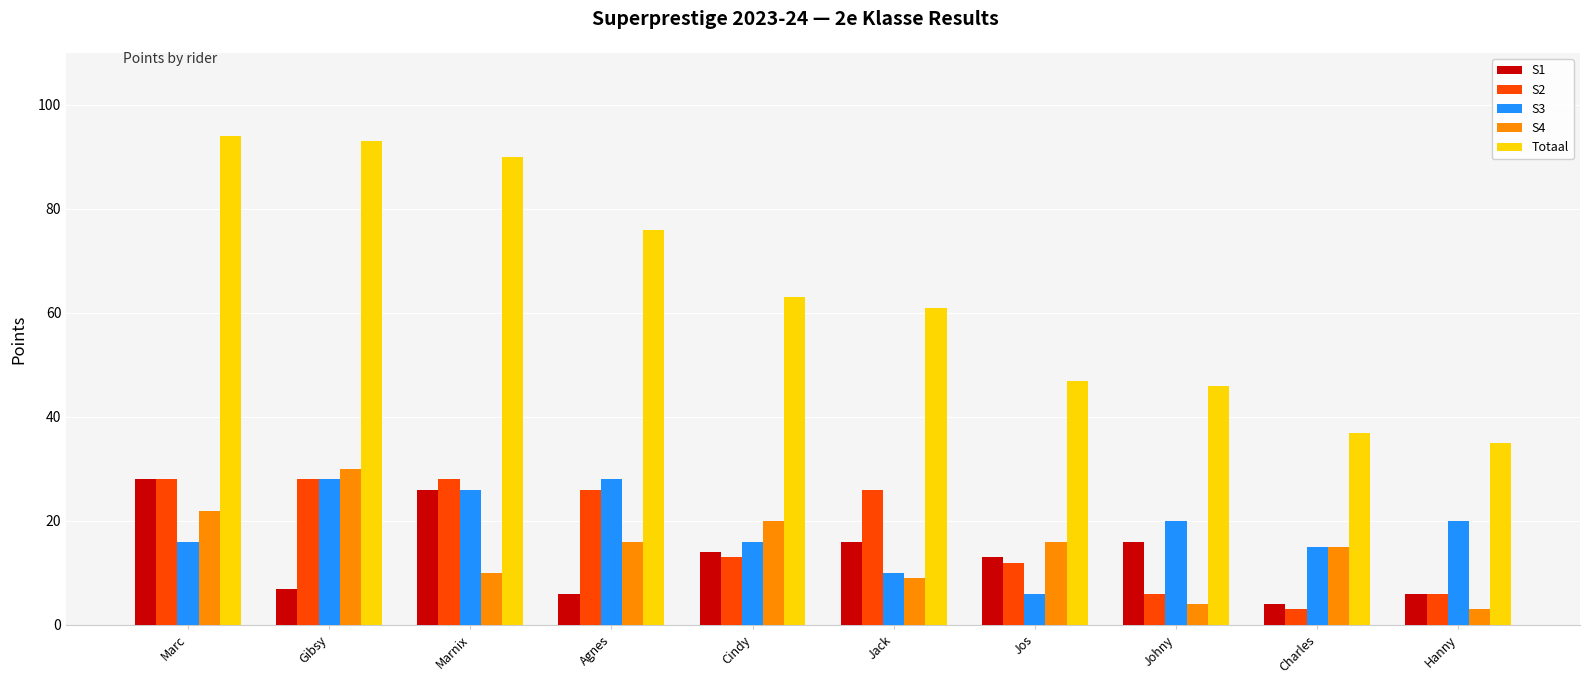

What is the total value across all series at Hanny?

70